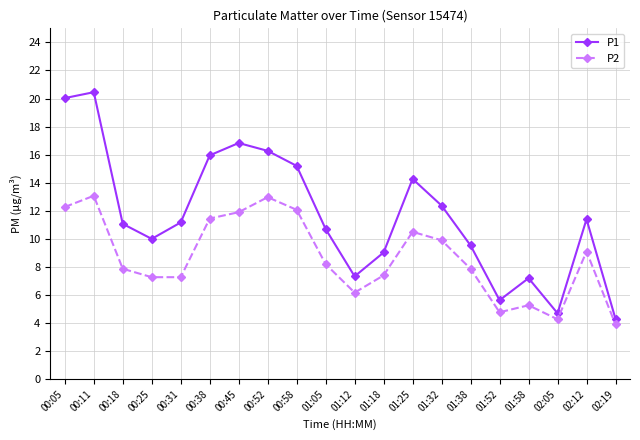

Rank the series by their maximum value, from lowest to highest.

P2, P1